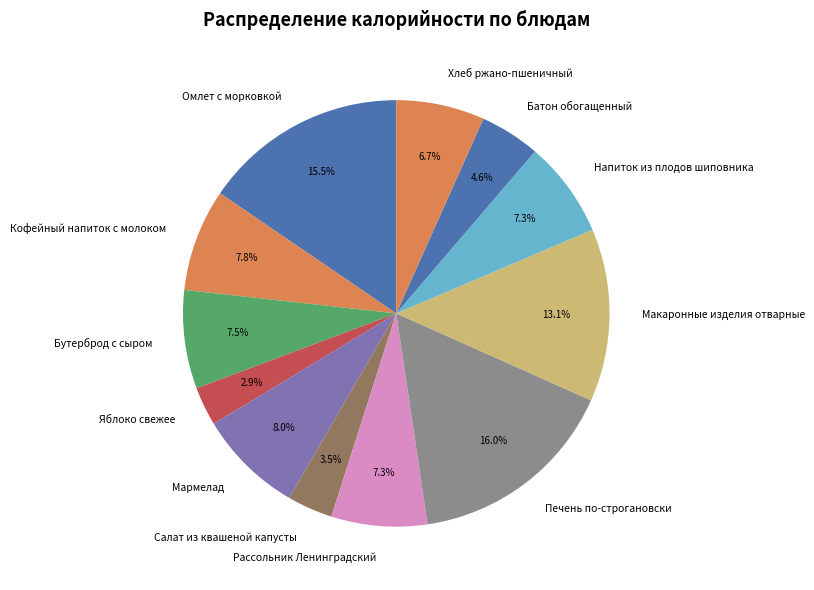

To the nearest percent, what is the average slice percentage?

8%